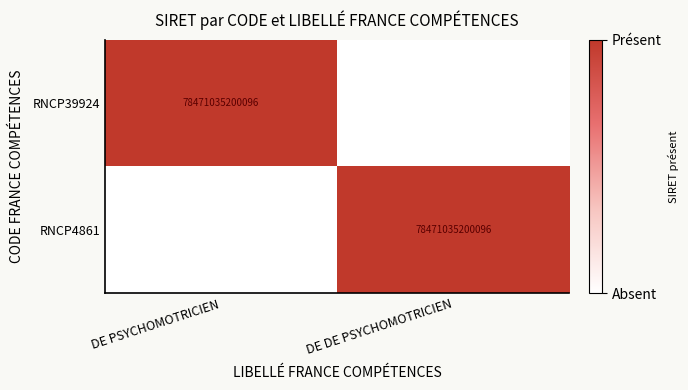

The value of RNCP4861 at DE DE PSYCHOMOTRICIEN is 26471392269200. True or false?

False